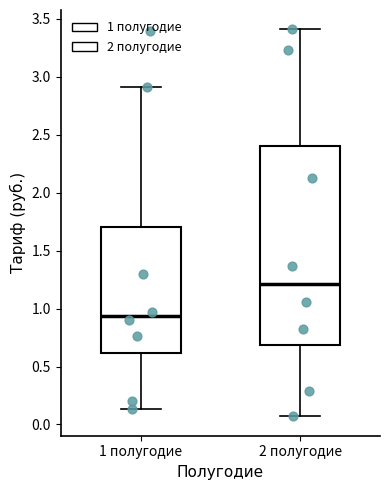

Which box's median line is the highest?

2 полугодие